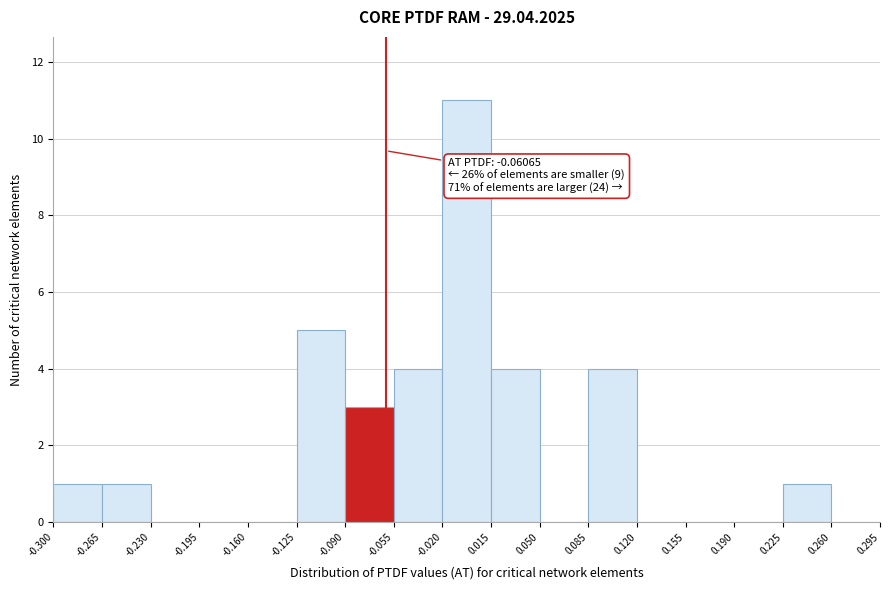

Over which range of the x-axis is the bar tallest?

-0.020 to 0.015